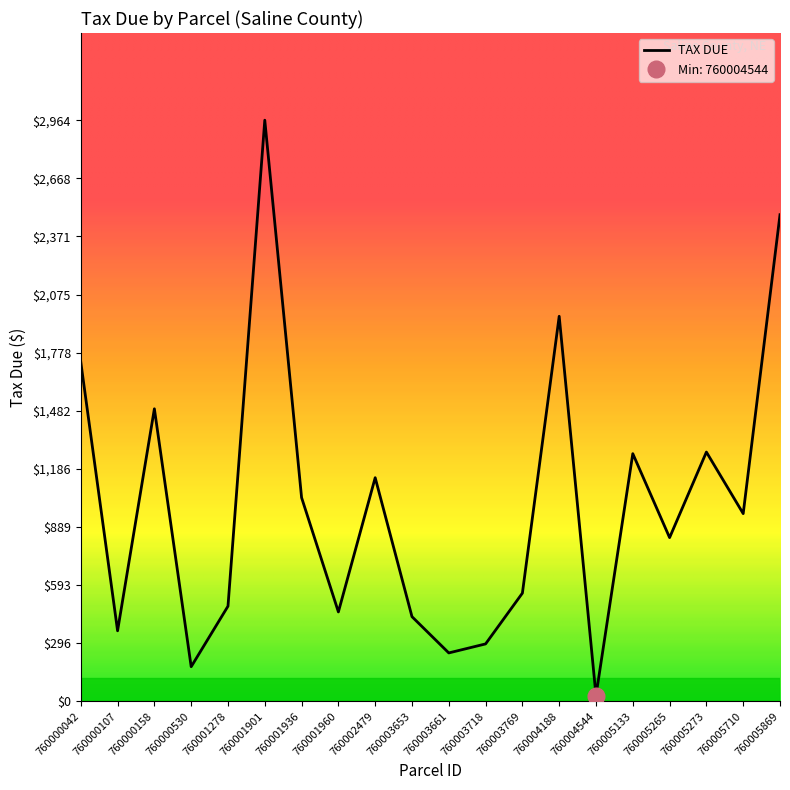

Where is the first local maximum?

760000158